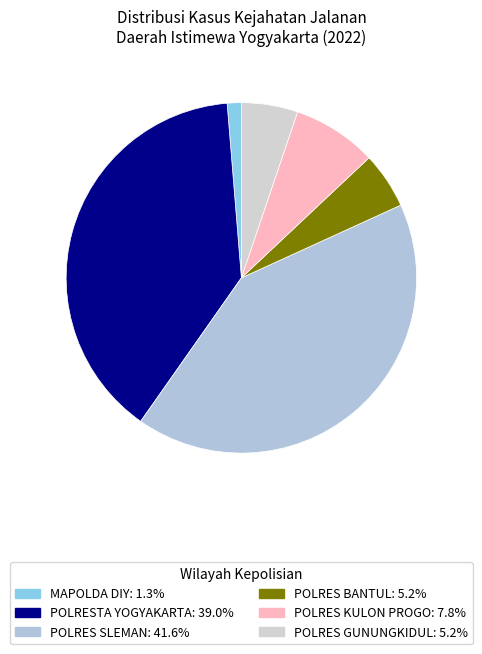

How many slices are in this pie chart?

6